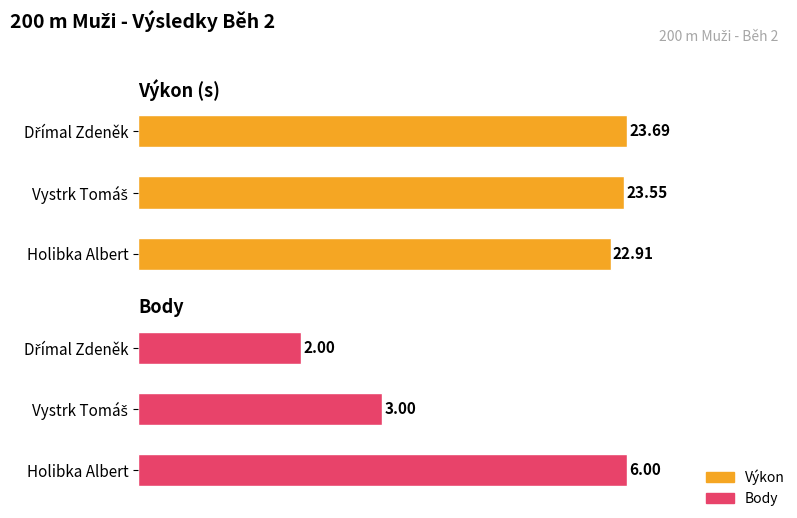

How many groups of bars are there?

3